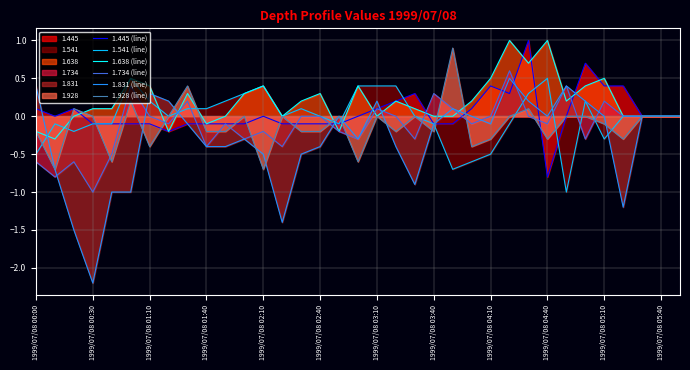

In 1.541 (line), how many points are lower than both neighbors (excluding endpoints)?

7